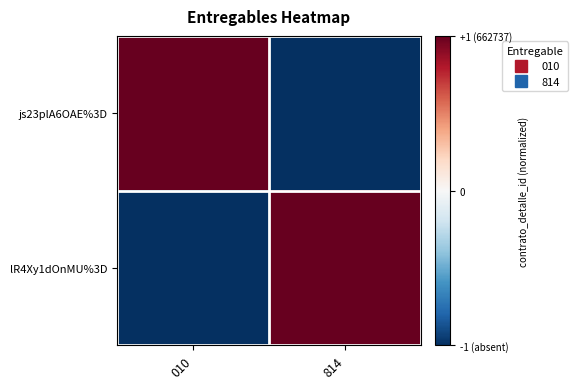

What is the maximum value shown in the chart?

1